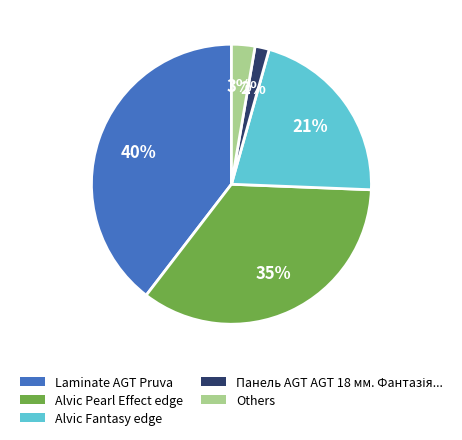

To the nearest percent, what is the difference between the largest and smallest slice percentages?

38%